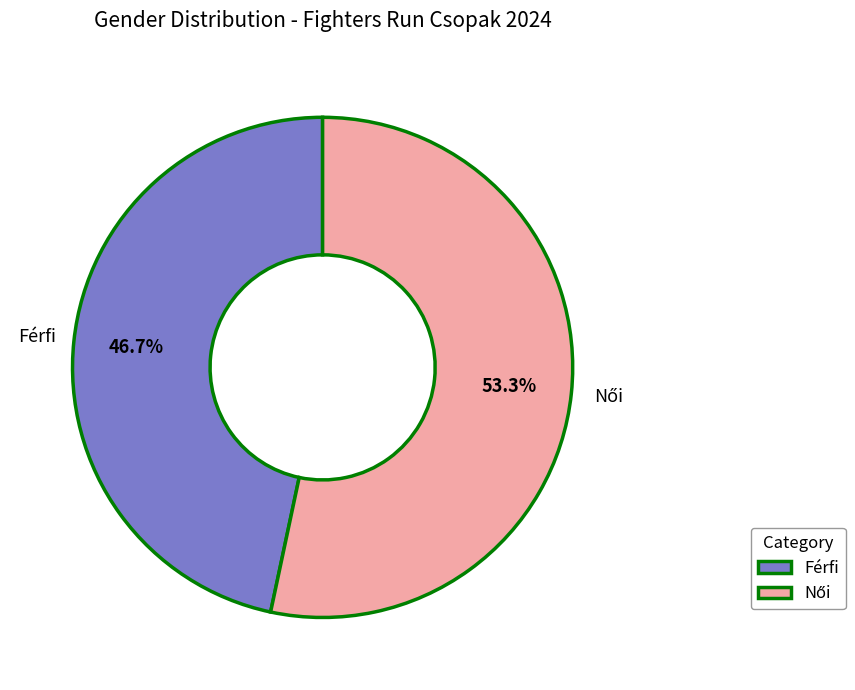

How much of the chart is everything except Férfi?

53.3%